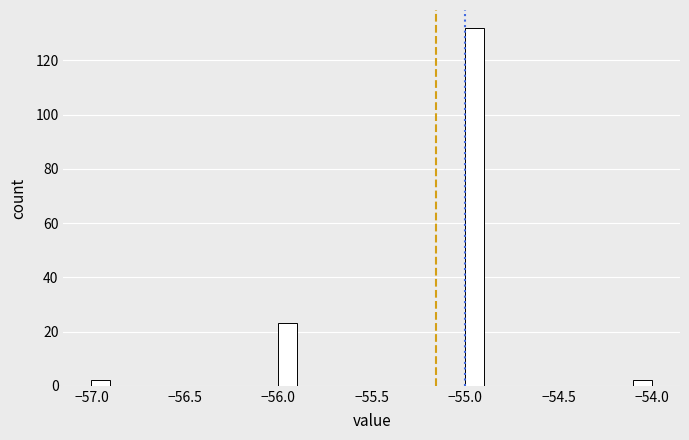

Read against the x-axis, roughly where is the centre of the tallest bar?

-54.95